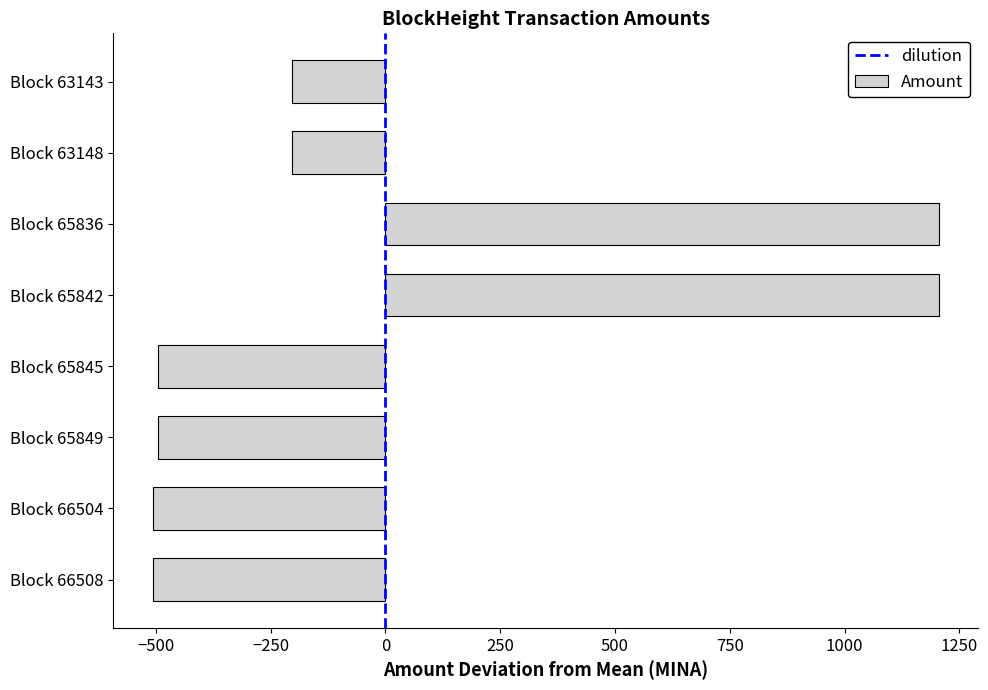

The value at Block 65836 is 1621.9. True or false?

False